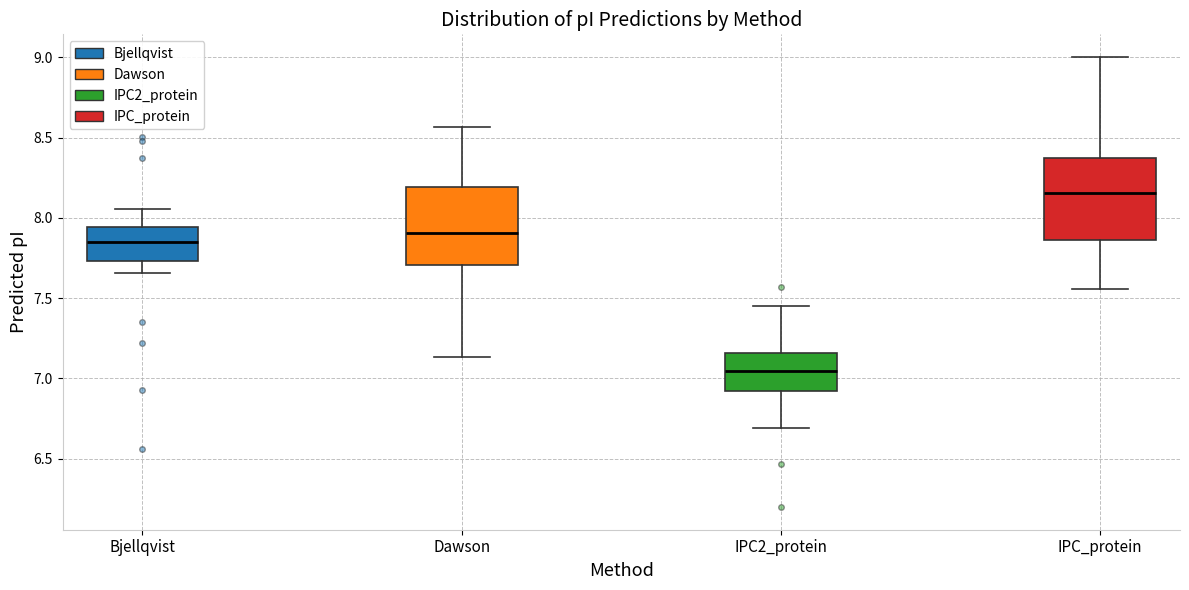

Reading left to right, transcribe this box plot: for each box, give where its median line is, the range the box spans, and where its two whiskers end, as read against the y-axis. The values are not printed on the chart, so give them approximately, as read against the axis.

Bjellqvist: median 7.85, box 7.75 to 7.95, whiskers 7.65 to 8.05
Dawson: median 7.90, box 7.70 to 8.20, whiskers 7.15 to 8.55
IPC2_protein: median 7.05, box 6.90 to 7.15, whiskers 6.70 to 7.45
IPC_protein: median 8.15, box 7.85 to 8.40, whiskers 7.55 to 9.00